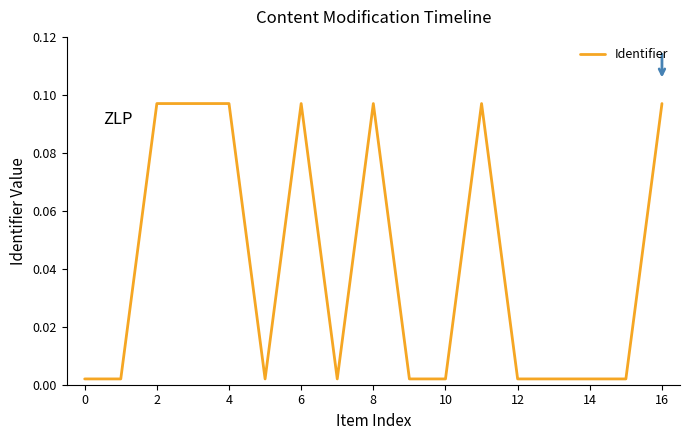

Reading left to right, list all the values displayed in this chart.

0.0	0.0	0.1	0.1	0.1	0.0	0.1	0.0	0.1	0.0	0.0	0.1	0.0	0.0	0.0	0.0	0.1